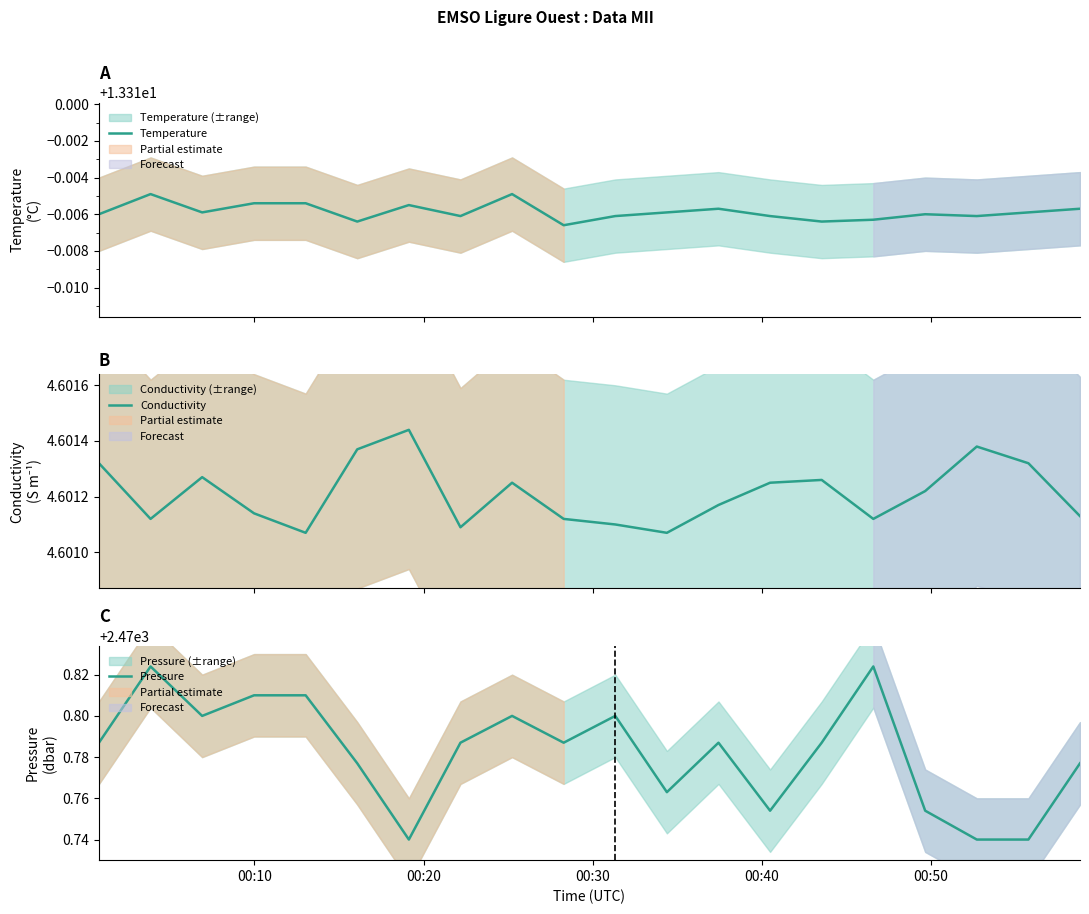

Reading left to right, what are all the values shown in this chart?

Temperature: 13.3	13.3	13.3	13.3	13.3	13.3	13.3	13.3	13.3	13.3	13.3	13.3	13.3	13.3	13.3	13.3	13.3	13.3	13.3	13.3
Conductivity: 4.6	4.6	4.6	4.6	4.6	4.6	4.6	4.6	4.6	4.6	4.6	4.6	4.6	4.6	4.6	4.6	4.6	4.6	4.6	4.6
Pressure: 2470.8	2470.8	2470.8	2470.8	2470.8	2470.8	2470.7	2470.8	2470.8	2470.8	2470.8	2470.8	2470.8	2470.8	2470.8	2470.8	2470.8	2470.7	2470.7	2470.8